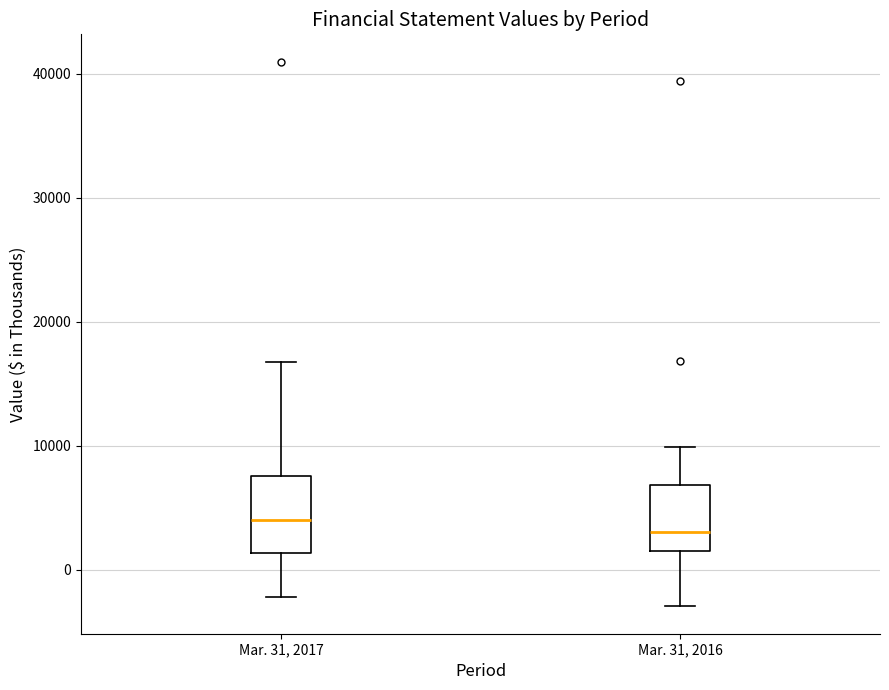

Where does the lower whisker of the box for Mar. 31, 2017 end on the y-axis? The values are not printed on the chart, so give them approximately, as read against the axis.

-2000